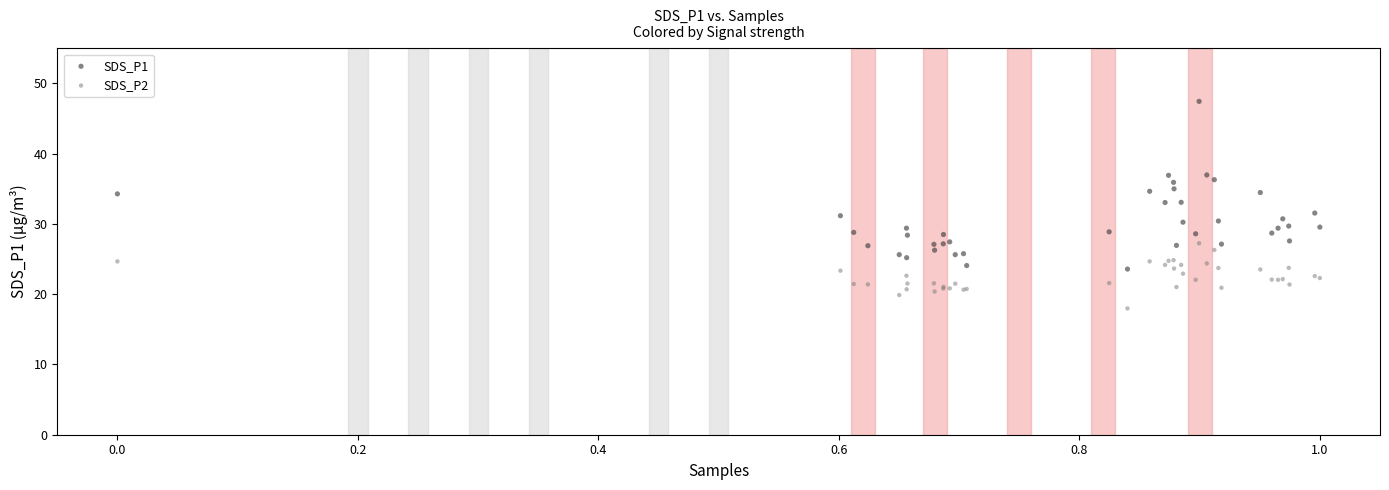

Which series reaches the maximum Y coordinate?

SDS_P1